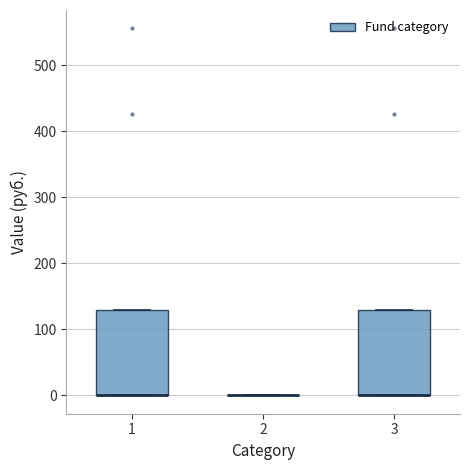

Where is the lower edge of the box at x = 1 on the y-axis? The values are not printed on the chart, so give them approximately, as read against the axis.

0